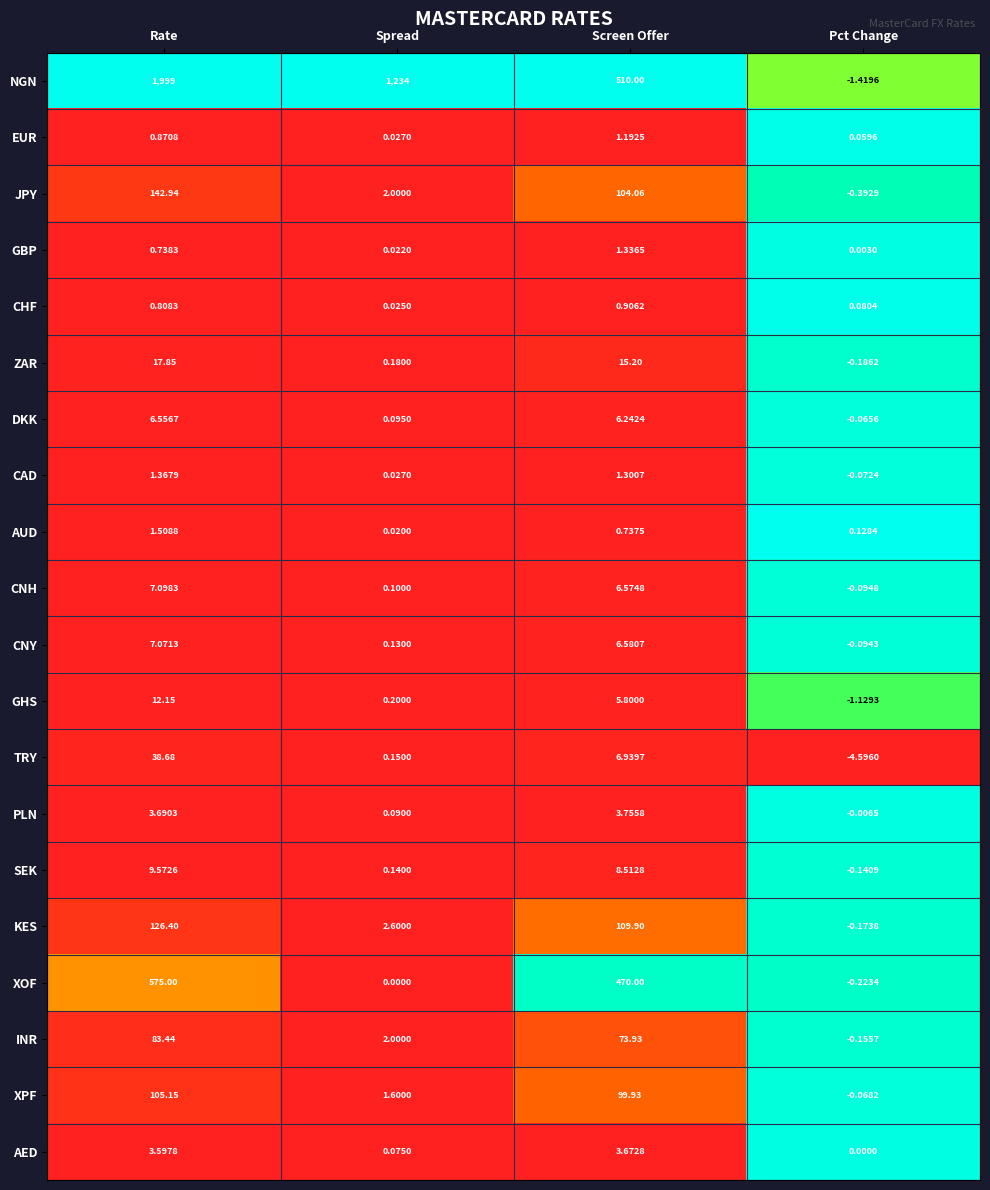

Which series has the largest total across all categories?

NGN